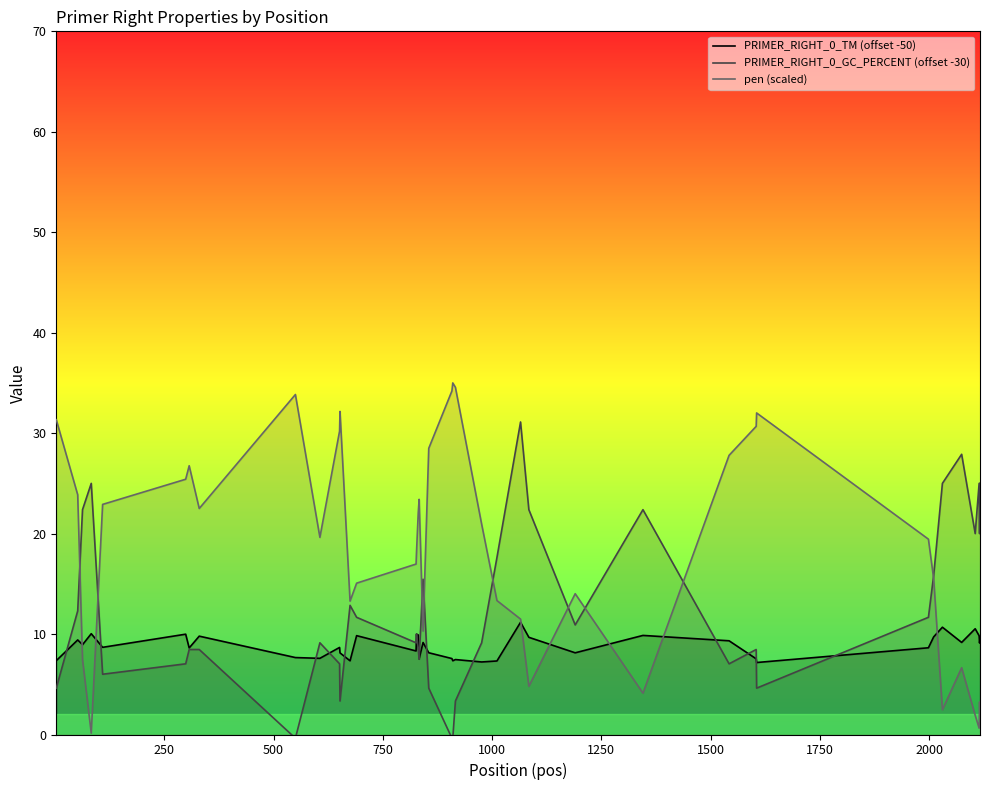

Which series has the widest spread of values?

pen (scaled)